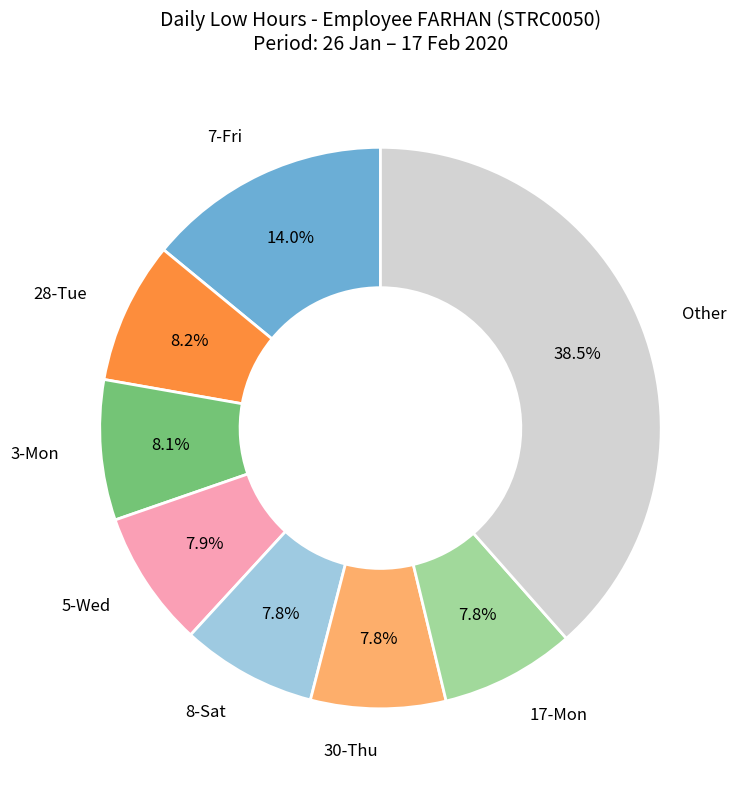

Does any single category account for the majority?

No